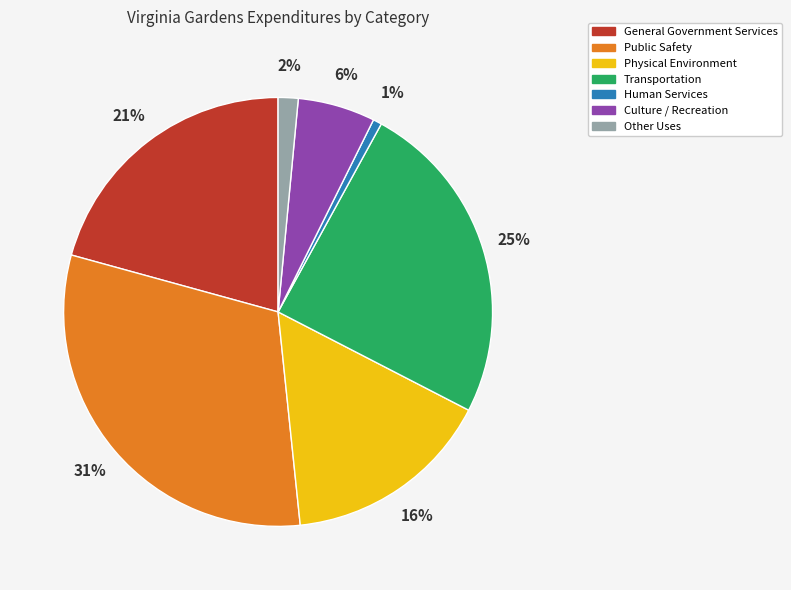

Do Public Safety and General Government Services together represent more than half of the pie?

Yes